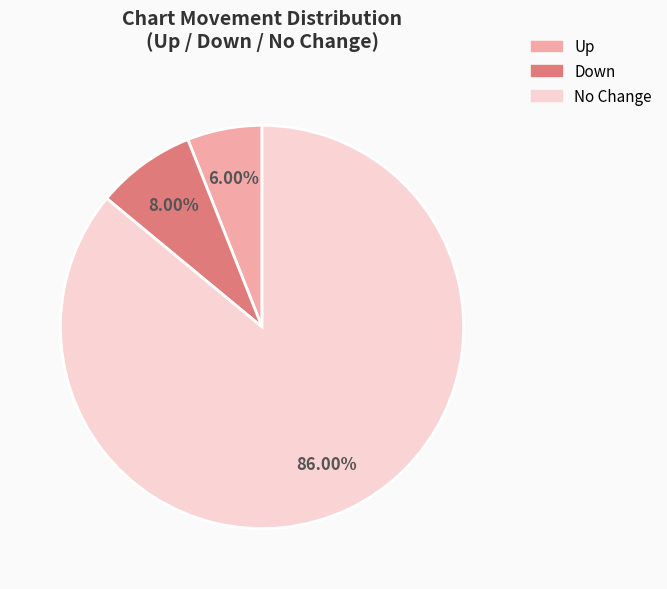

Which category has the biggest portion of the pie?

No Change